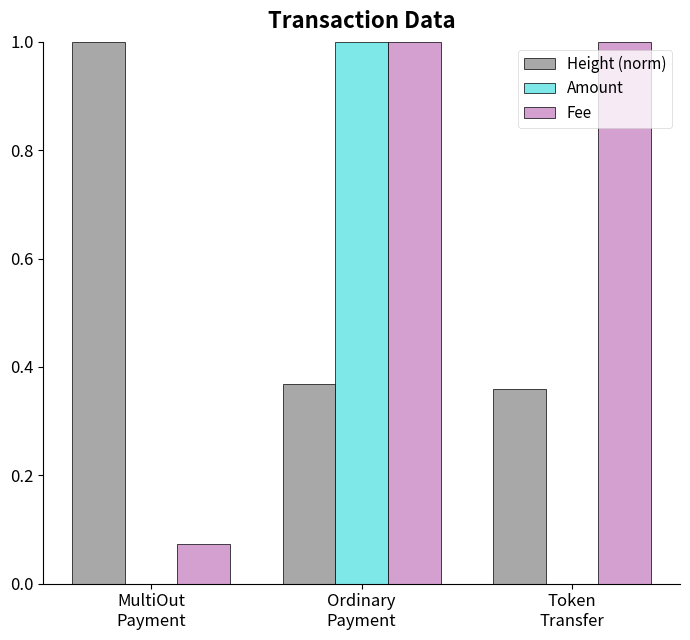

What is the sum of all Height (norm) values?

1.7